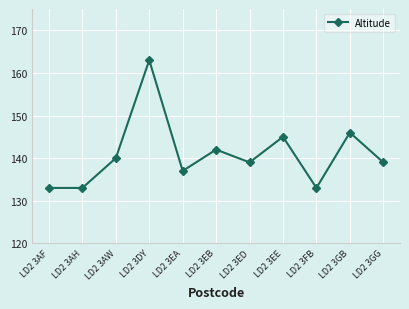

How many interior local peaks (higher than both neighbors) does the data have?

4